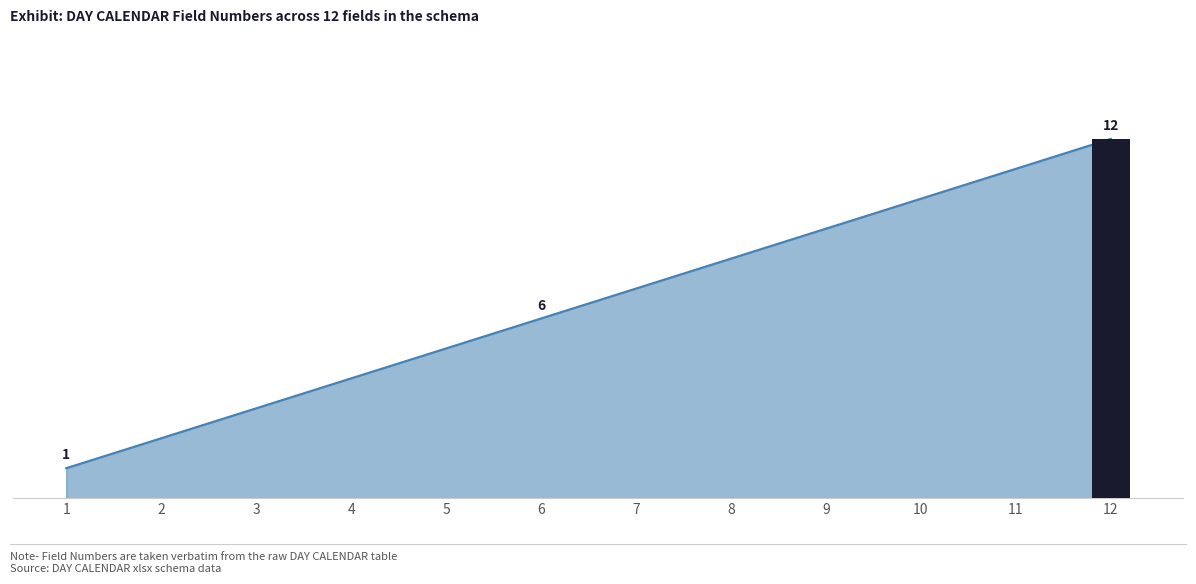

True or false: the data shows 6 at 6.

True